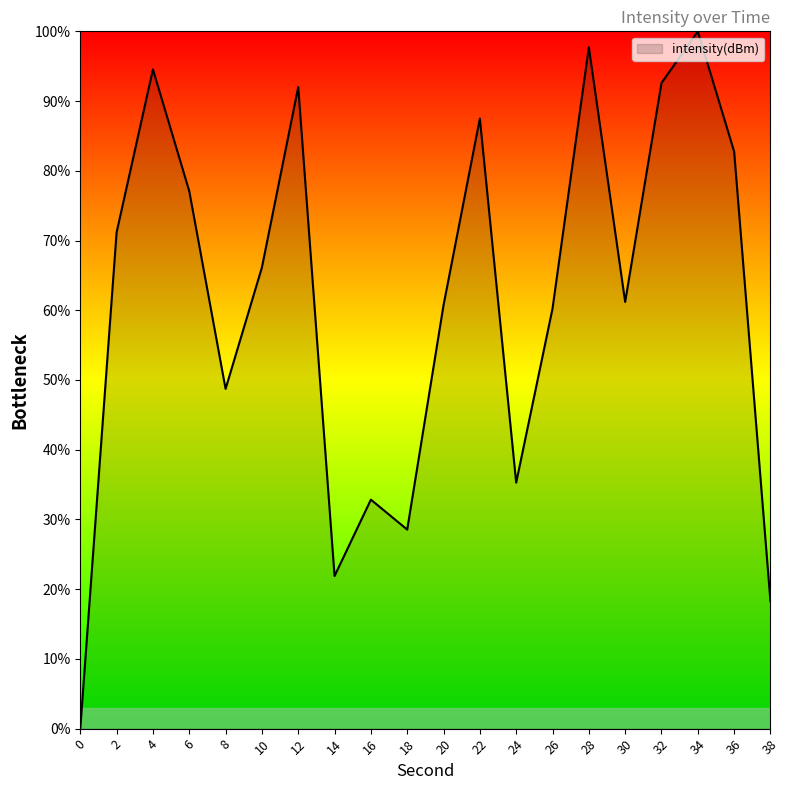

The value at 8 is 48.7. True or false?

True